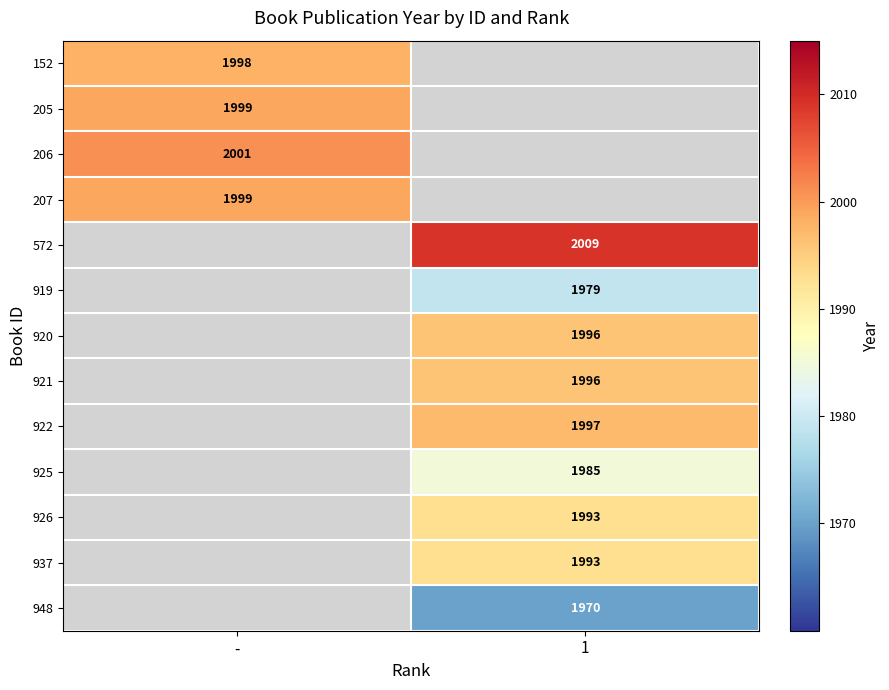

The 920 series shows 1996 at 1. True or false?

True